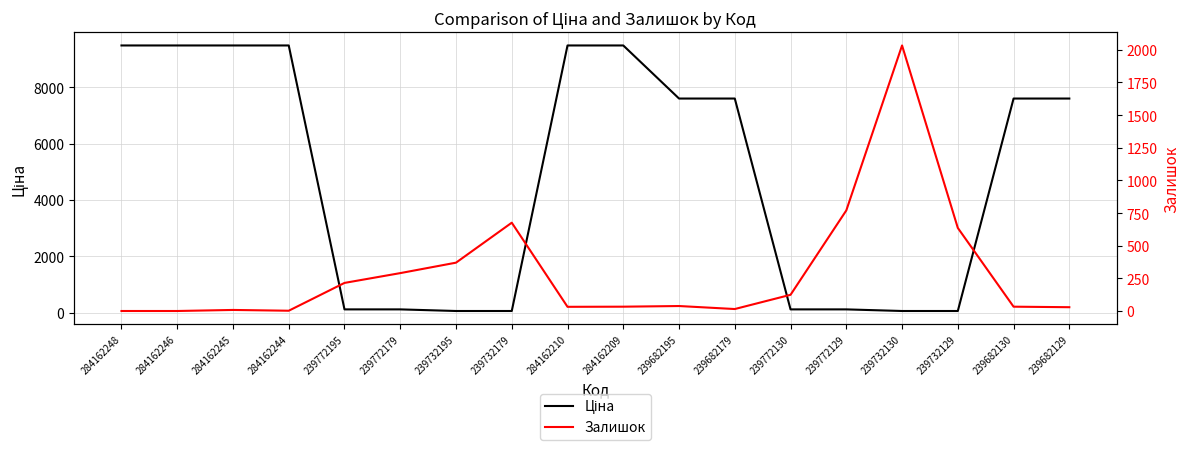

Rank the series by their maximum value, from lowest to highest.

Залишок, Ціна